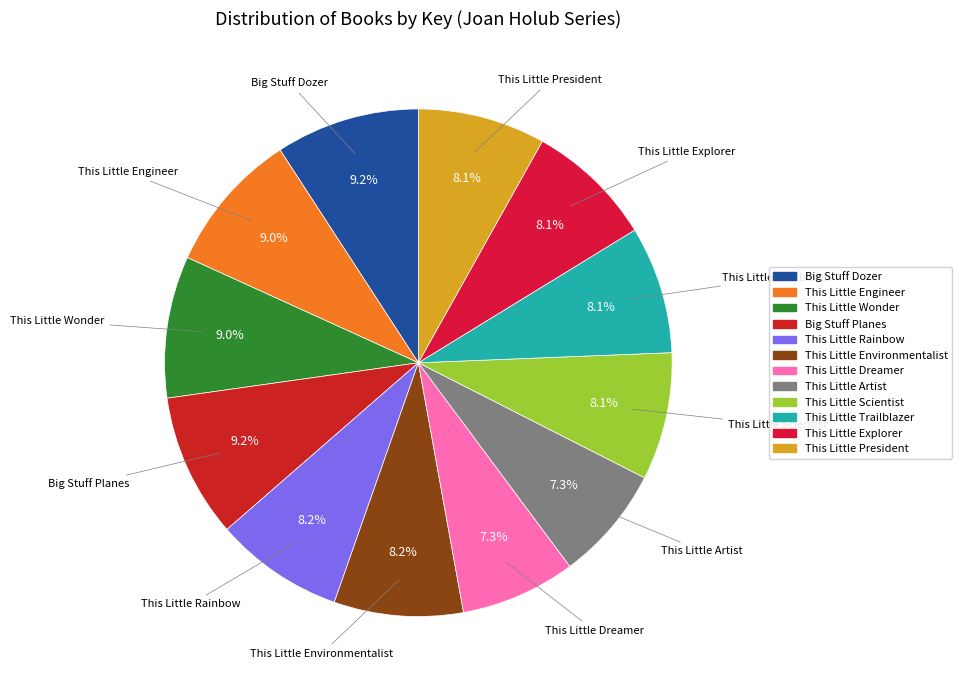

To the nearest percent, what is the combined percentage of This Little Wonder and Big Stuff Dozer?

18%